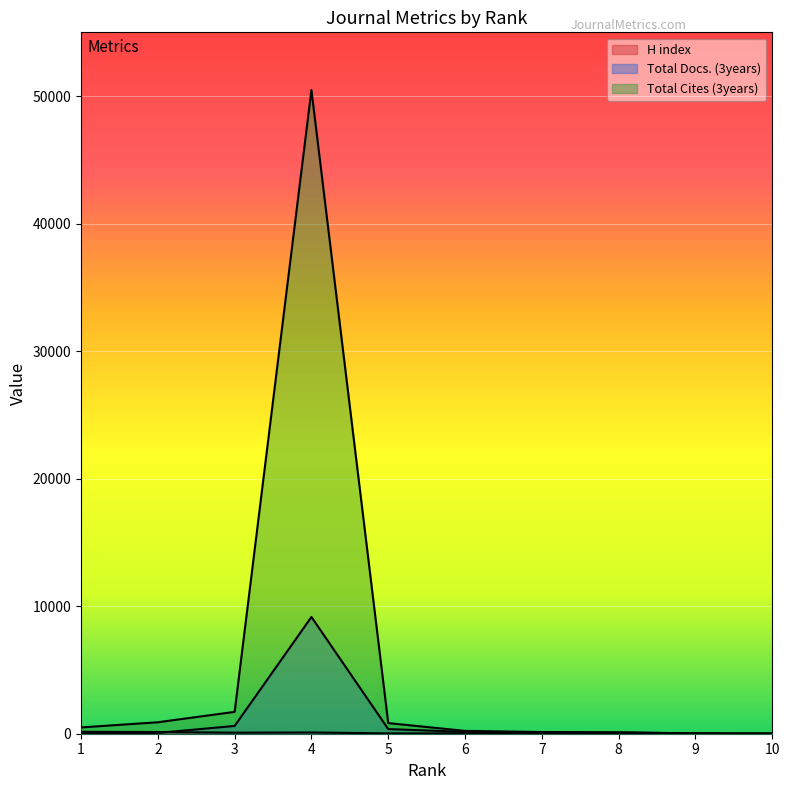

After their last crossing, which series has the higher values: H index or Total Docs. (3years)?

Total Docs. (3years)